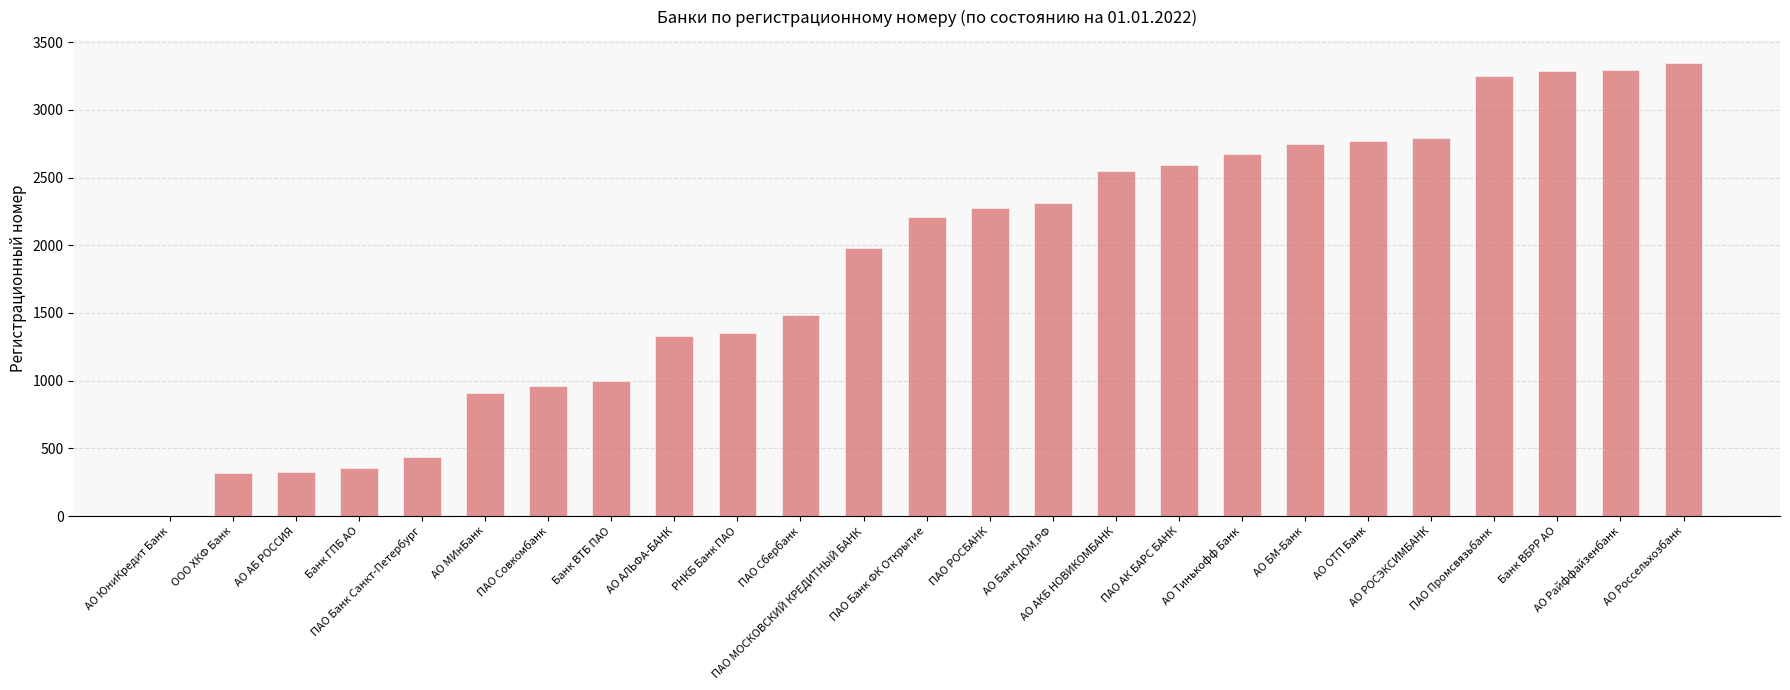

What is the sum of all values?

46534